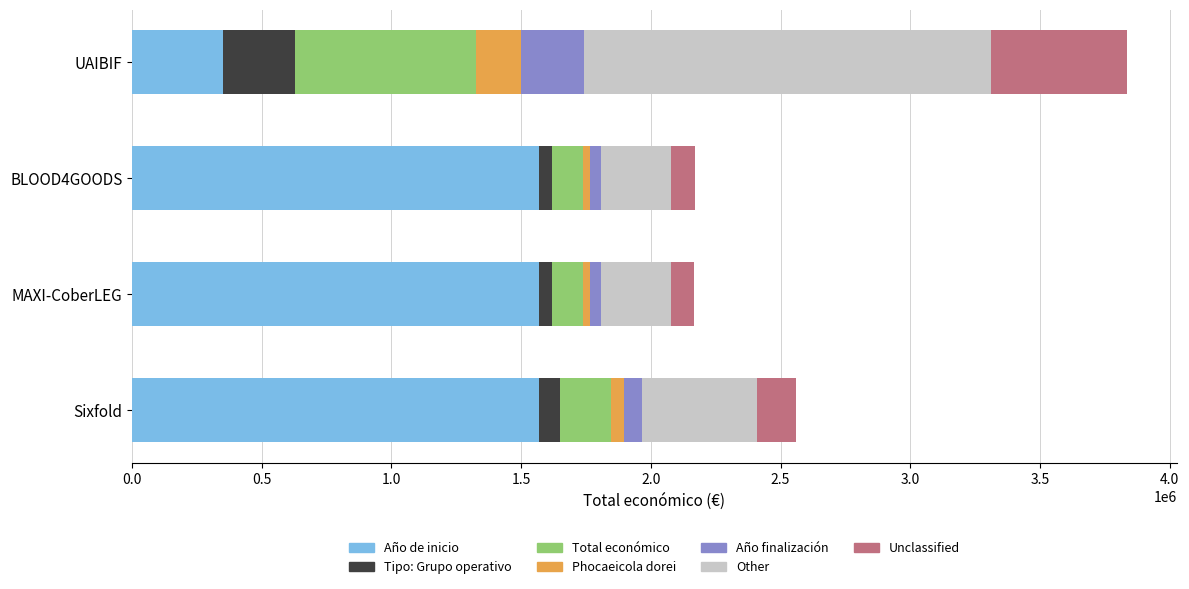

What is the sum of the Año de inicio values at Sixfold and MAXI-CoberLEG?

3138316.2